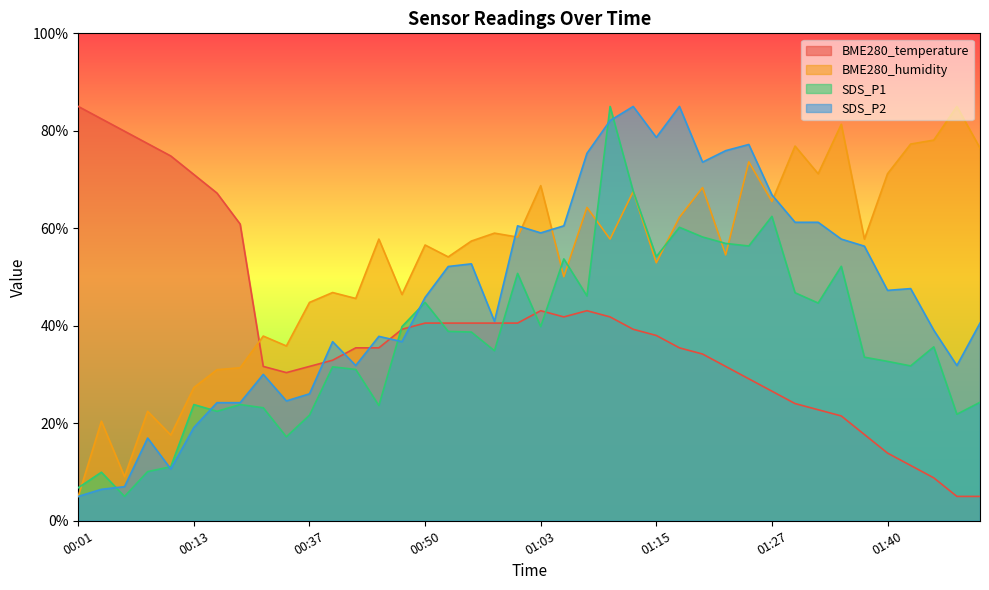

True or false: SDS_P2 and BME280_humidity intersect in this chart.

True